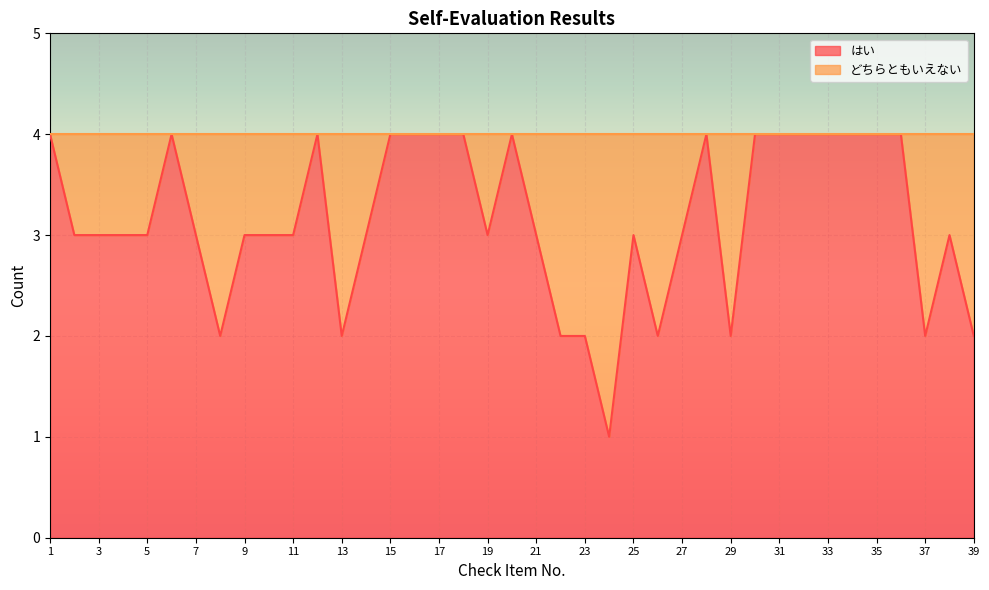

What is the change in value from 24 to 32?

+3